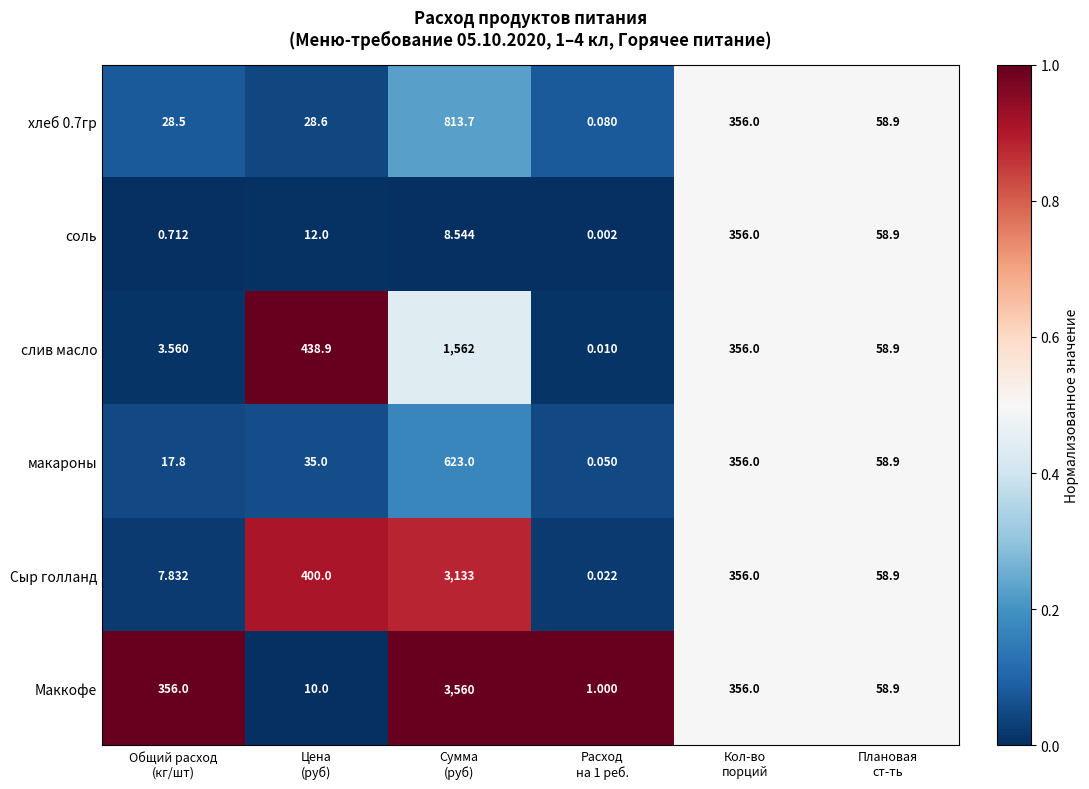

Which series has the largest total across all categories?

Маккофе